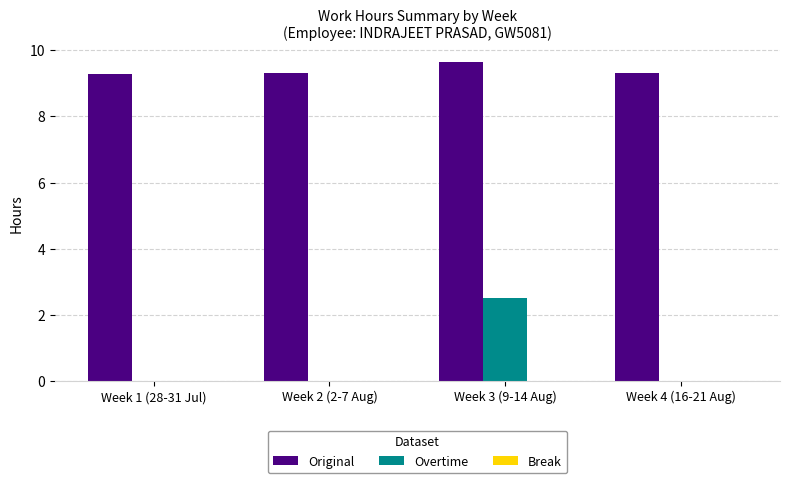

What value does the Original series have at Week 3 (9-14 Aug)?

9.7